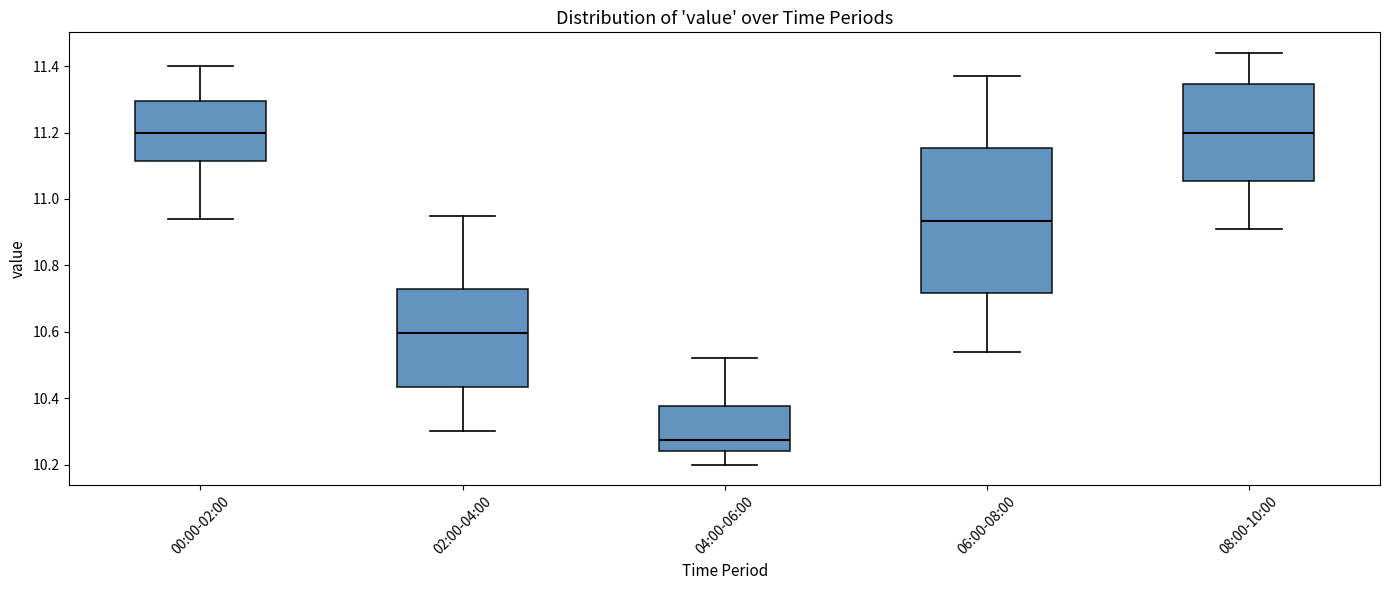

Reading left to right, read every box against the y-axis: the position of its median line, the range the box covers, and the ends of its whiskers. The values are not printed on the chart, so give them approximately, as read against the axis.

00:00-02:00: median 11.20, box 11.12 to 11.30, whiskers 10.94 to 11.40
02:00-04:00: median 10.60, box 10.44 to 10.74, whiskers 10.30 to 10.96
04:00-06:00: median 10.28, box 10.24 to 10.38, whiskers 10.20 to 10.52
06:00-08:00: median 10.94, box 10.72 to 11.16, whiskers 10.54 to 11.38
08:00-10:00: median 11.20, box 11.06 to 11.34, whiskers 10.92 to 11.44